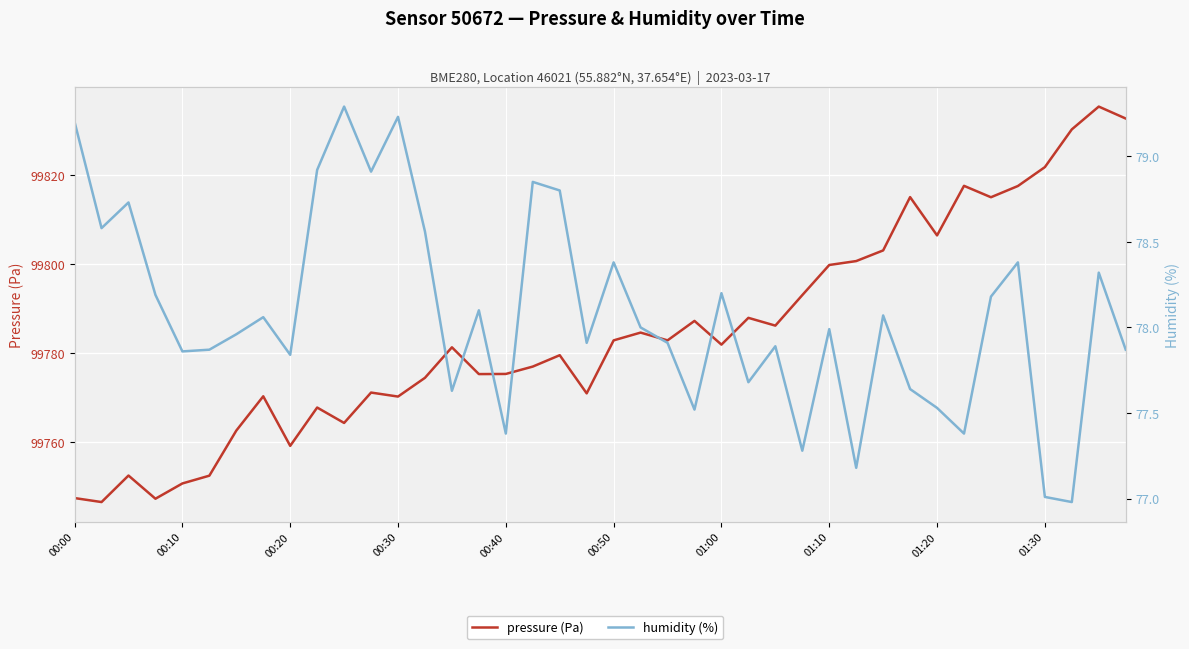

What is the total value across all series at 21?

99862.6